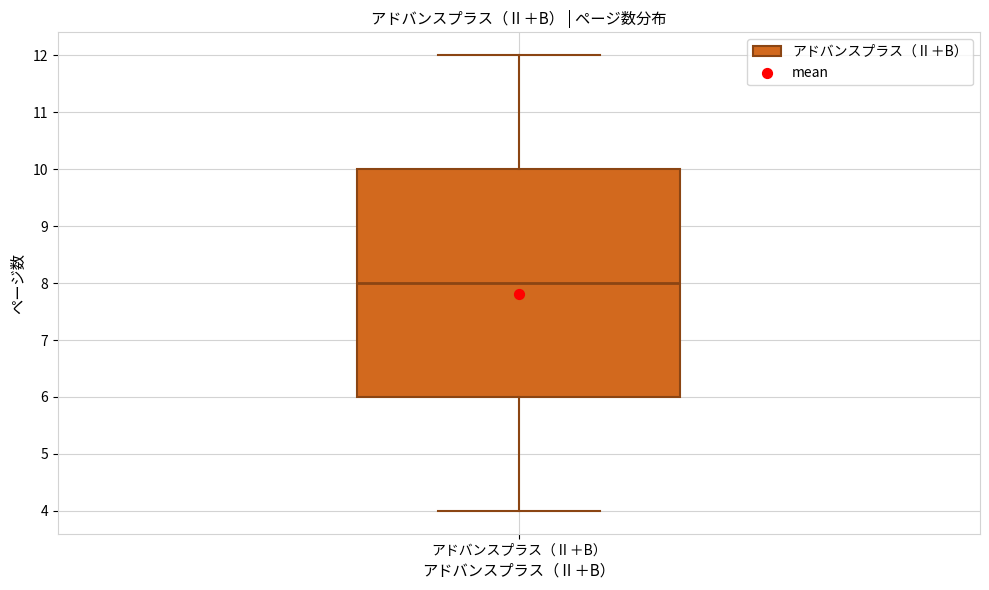

Transcribe this box plot: give where the median line is, the range the box spans, and where the two whiskers end, as read against the y-axis. The values are not printed on the chart, so give them approximately, as read against the axis.

median 8, box 6 to 10, whiskers 4 to 12